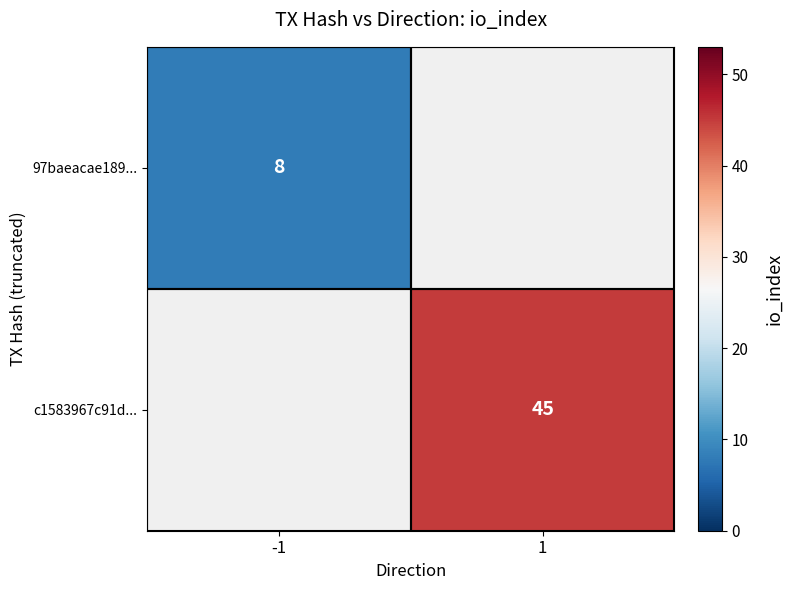

Is it true that 97baeacae189... equals 8 at -1?

True